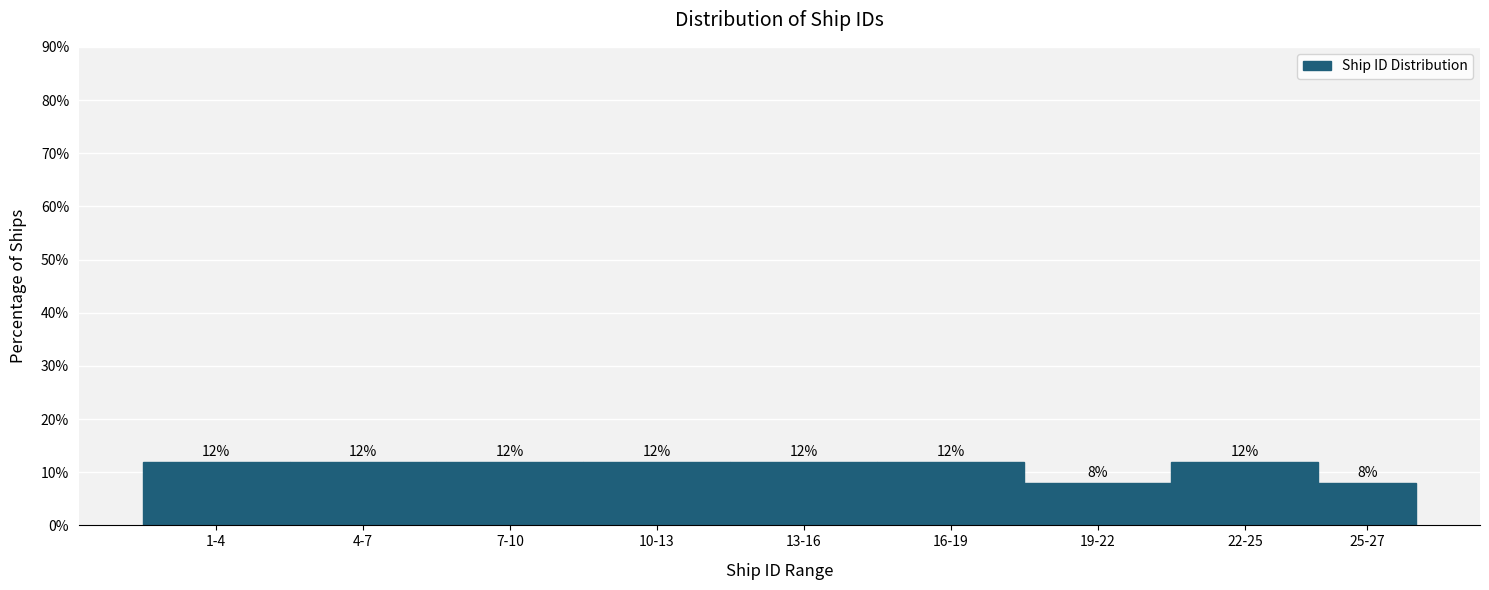

Reading left to right, transcribe all the data shown in this chart.

1-4=12	4-7=12	7-10=12	10-13=12	13-16=12	16-19=12	19-22=8	22-25=12	25-27=8